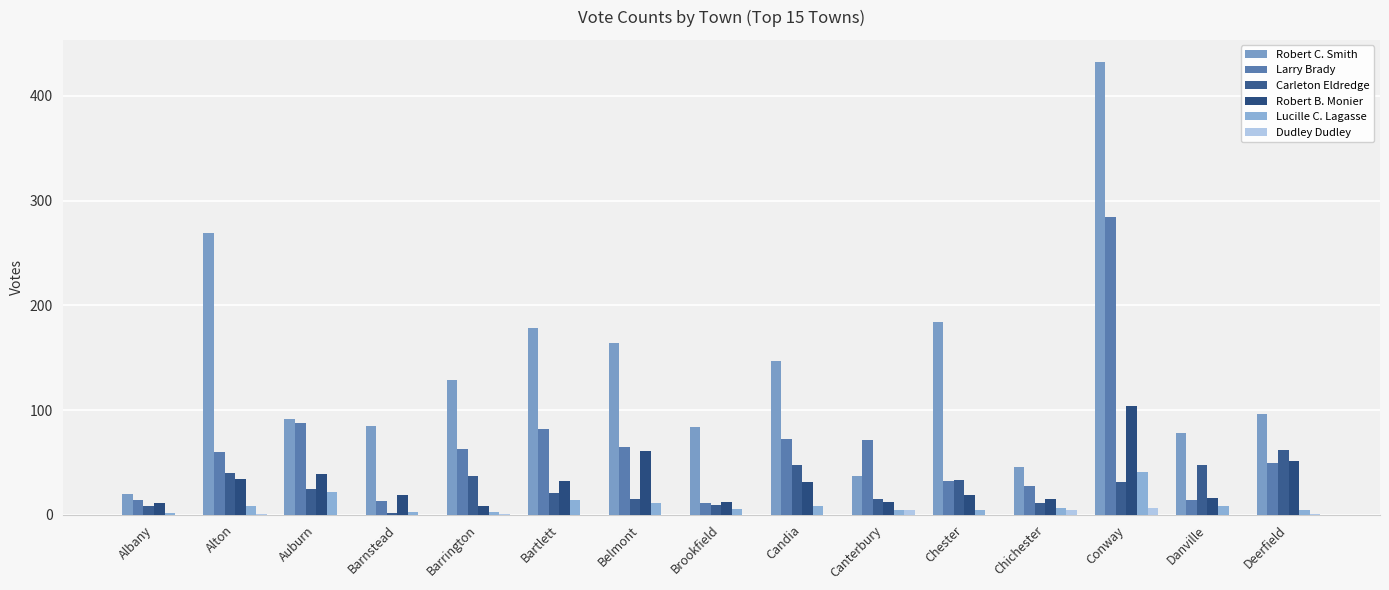

At which category is the sum across all series the highest?

Conway